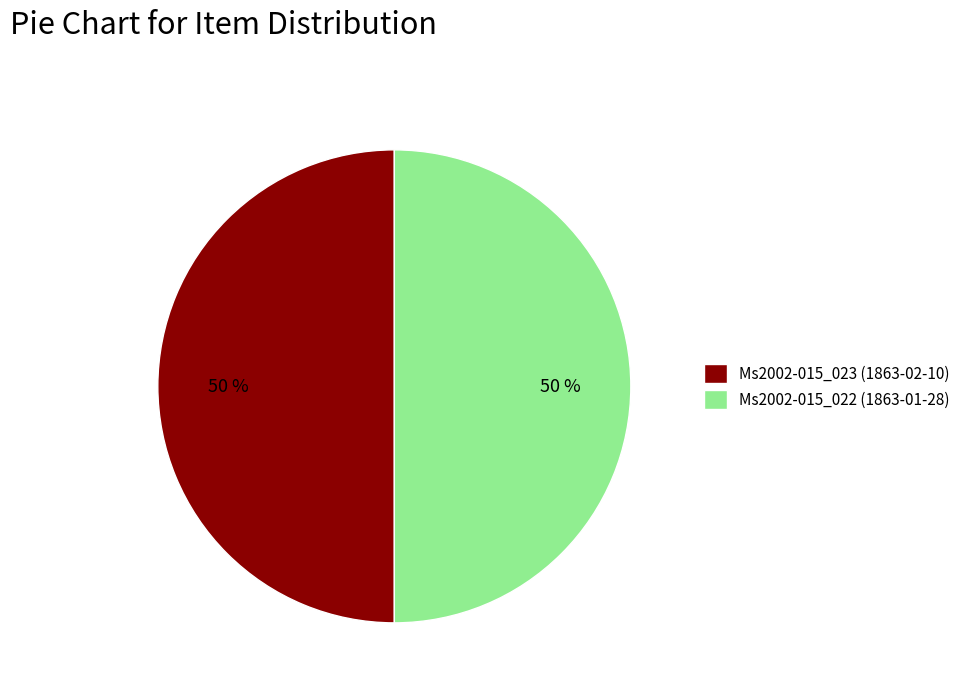

Do Ms2002-015_022 (1863-01-28) and Ms2002-015_023 (1863-02-10) together represent more than half of the pie?

Yes